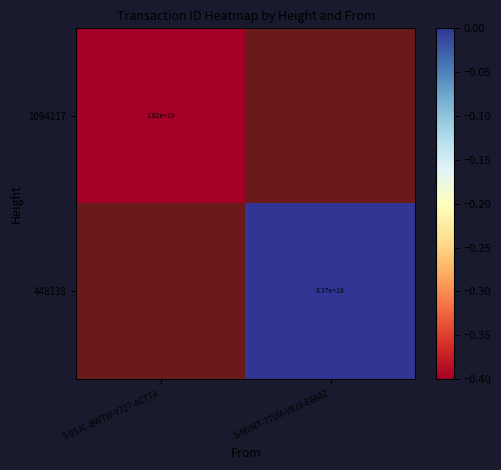

True or false: 448138 has a value of 8370000000000000000.0 at S-MVMT-77VM-V9J9-E668Z.

True